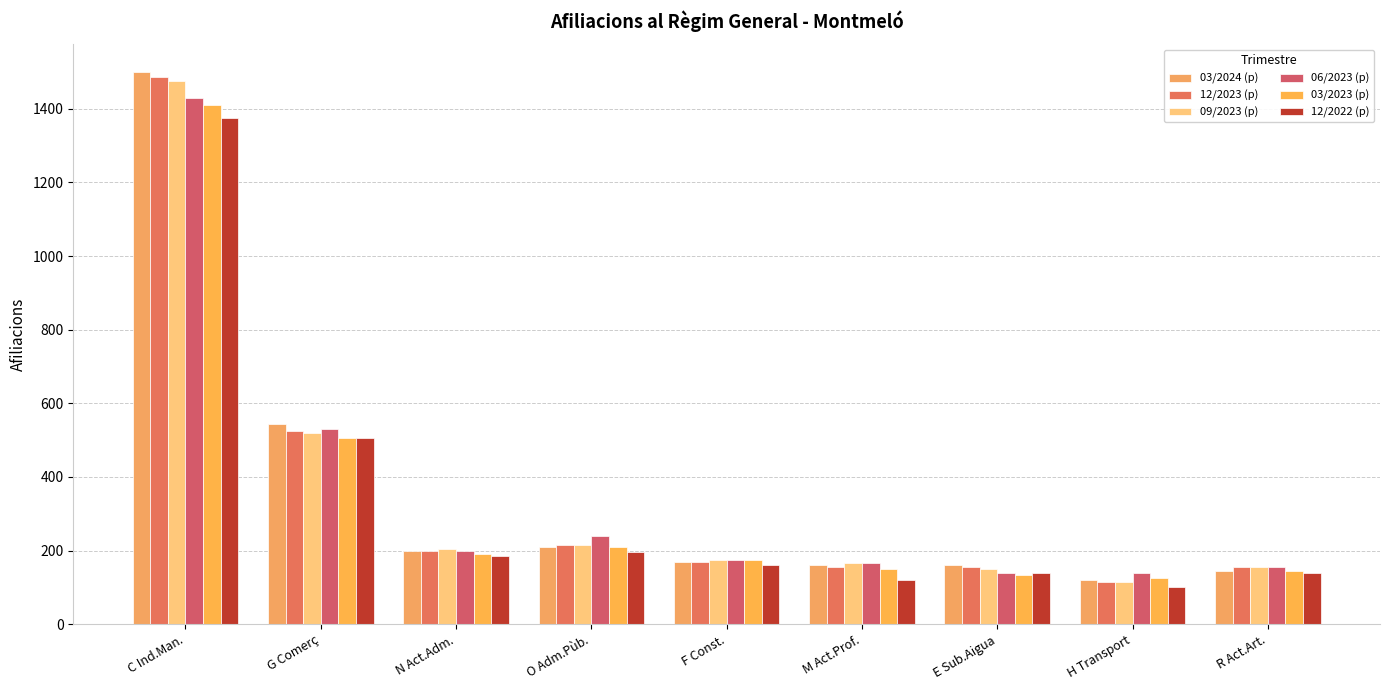

What is the sum of all 03/2023 (p) values?

3045